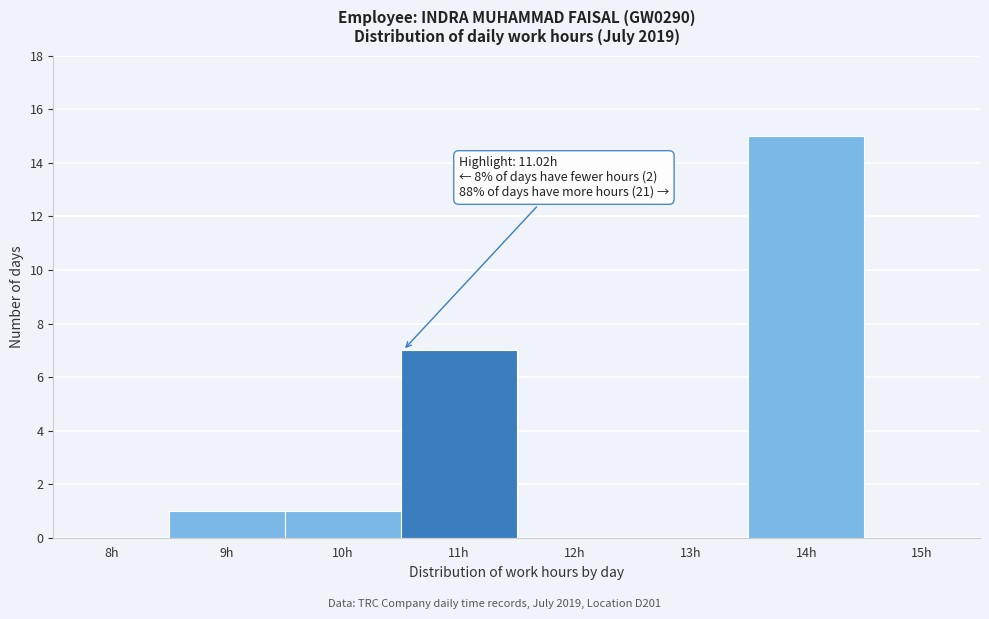

Reading left to right, transcribe all the data shown in this chart.

8h=0	9h=1	10h=1	11h=7	12h=0	13h=0	14h=15	15h=0